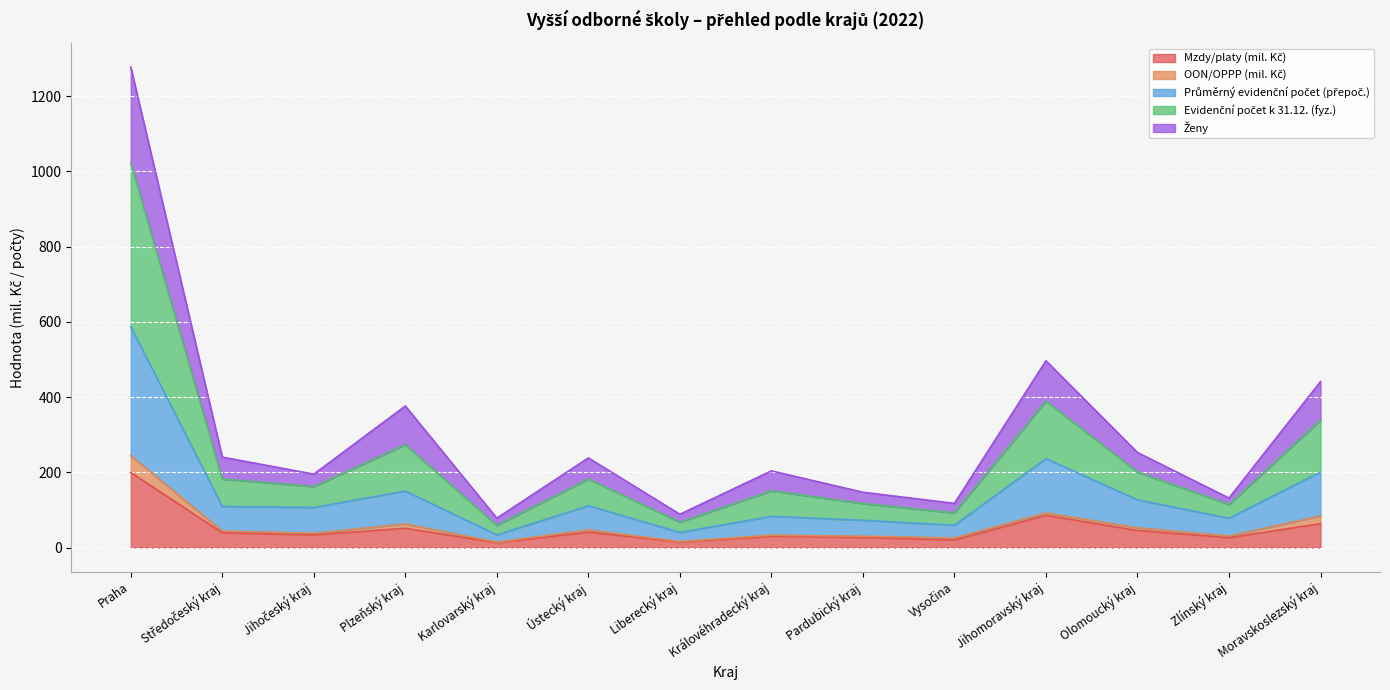

At which label does Ženy first exceed 182?

Praha